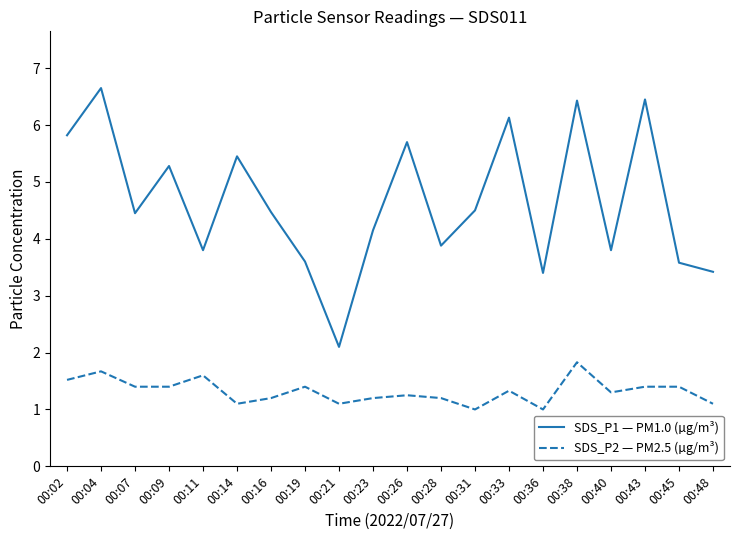

Is the value of SDS_P2 — PM2.5 (µg/m³) at 00:38 greater than the value of SDS_P1 — PM1.0 (µg/m³) at 00:09?

No